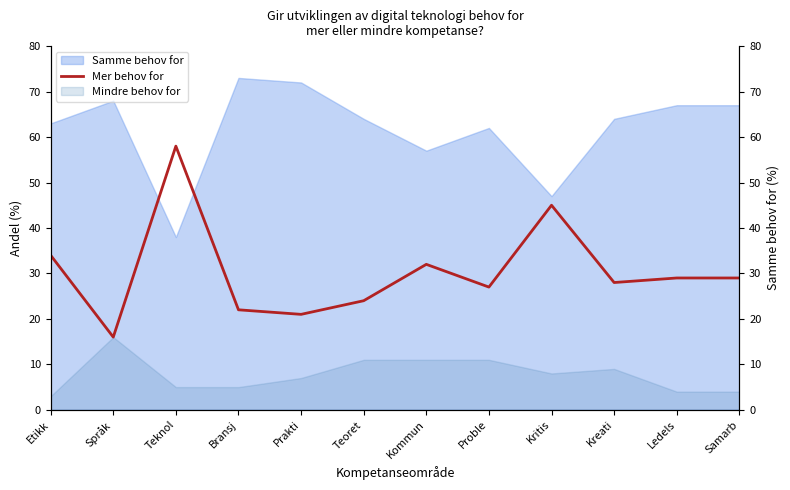

What is the value of the 11th point from the left?

29